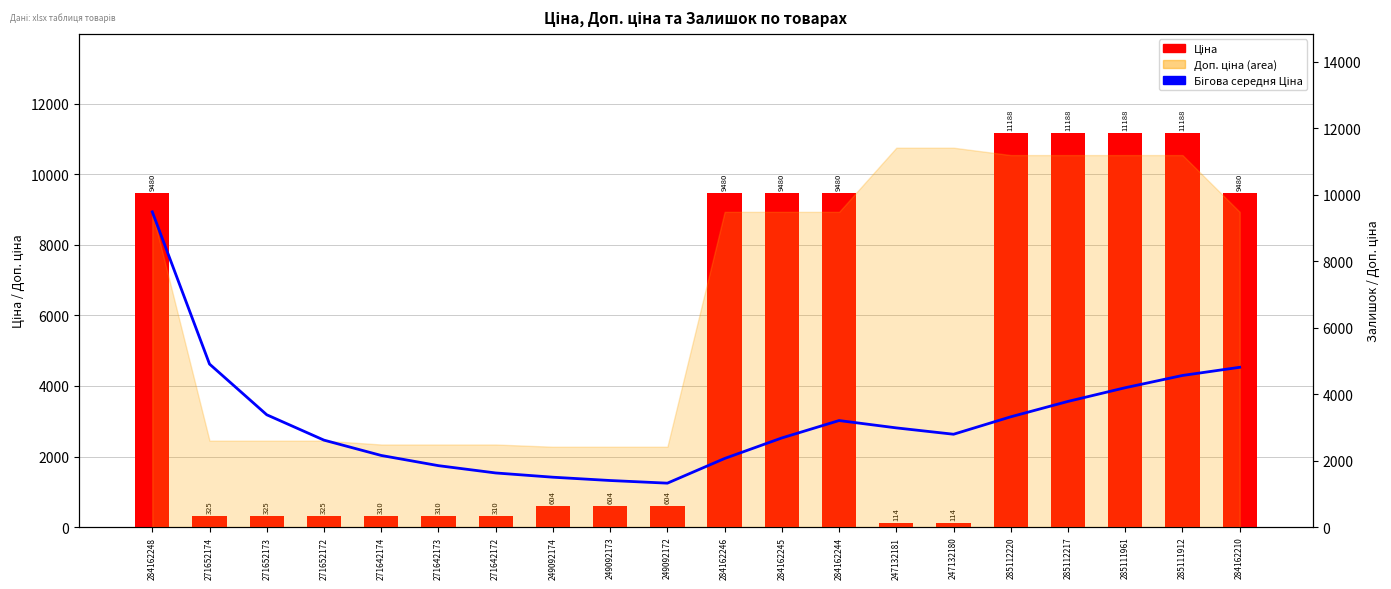

Where is Бігова середня Ціна nearest to the value 5399?

271652174